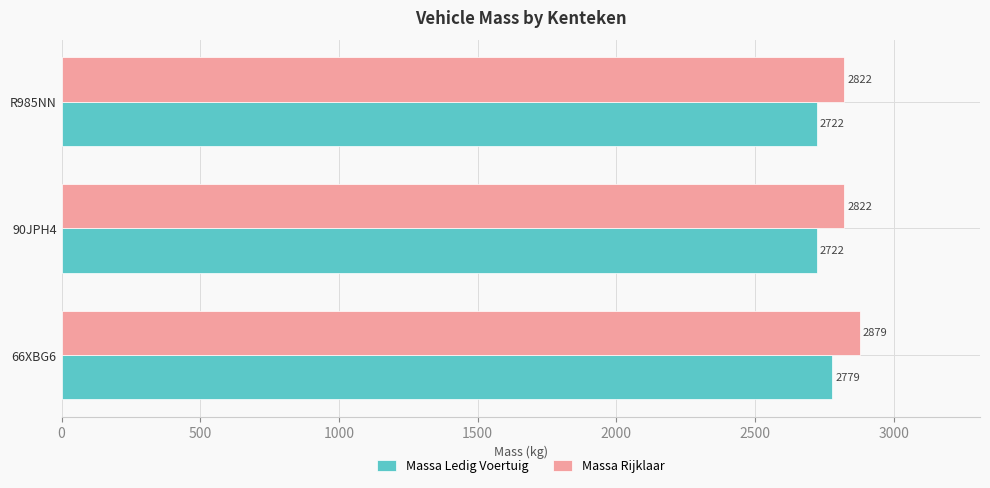

What is the highest value of the Massa Ledig Voertuig series?

2779